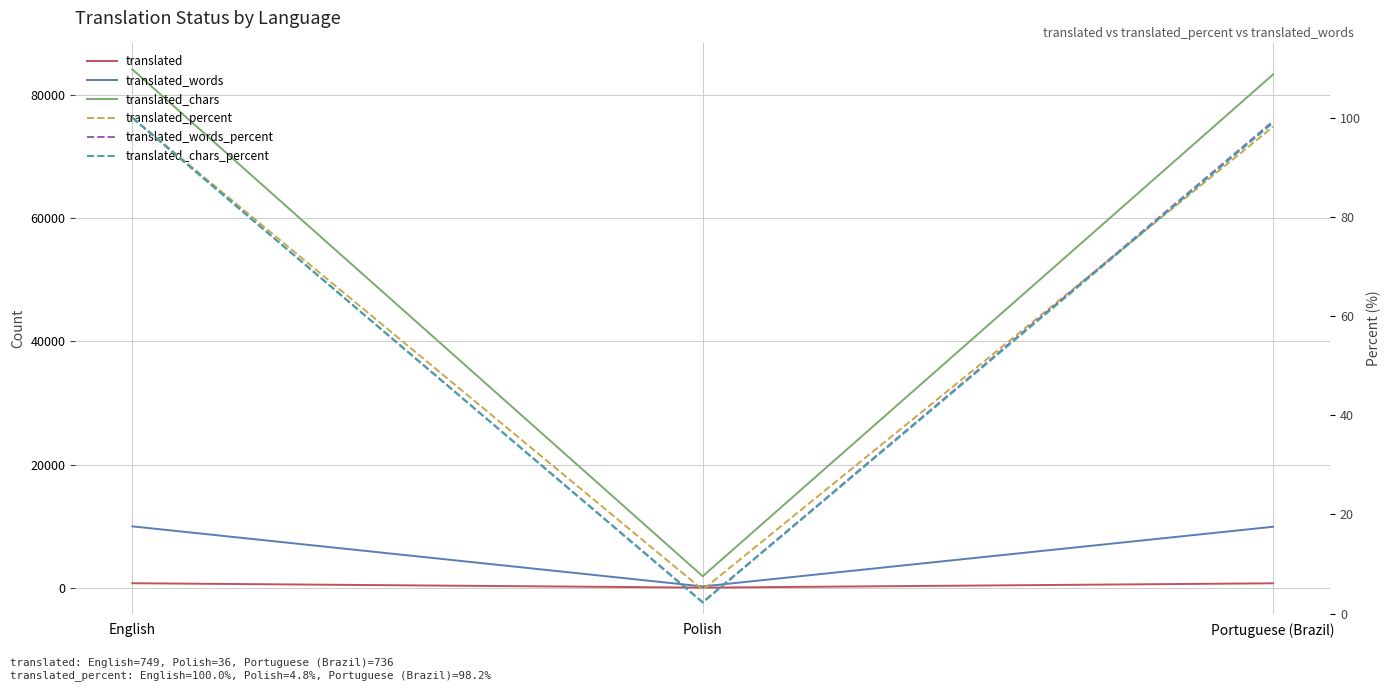

List the labels in order of translated_words value, smallest first.

Polish, Portuguese (Brazil), English